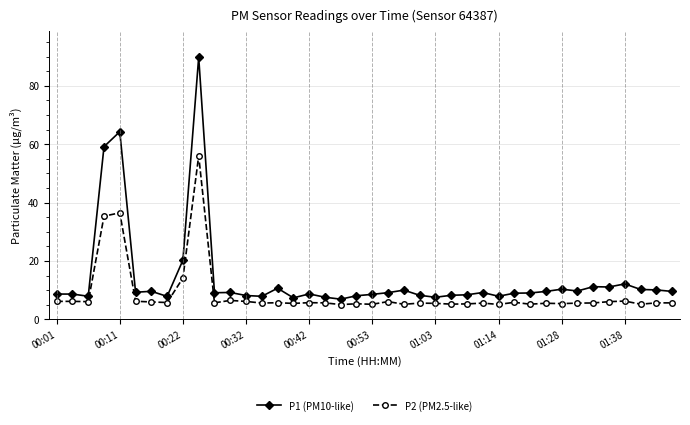

List the series in order of their overall mean, lowest first.

P2 (PM2.5-like), P1 (PM10-like)